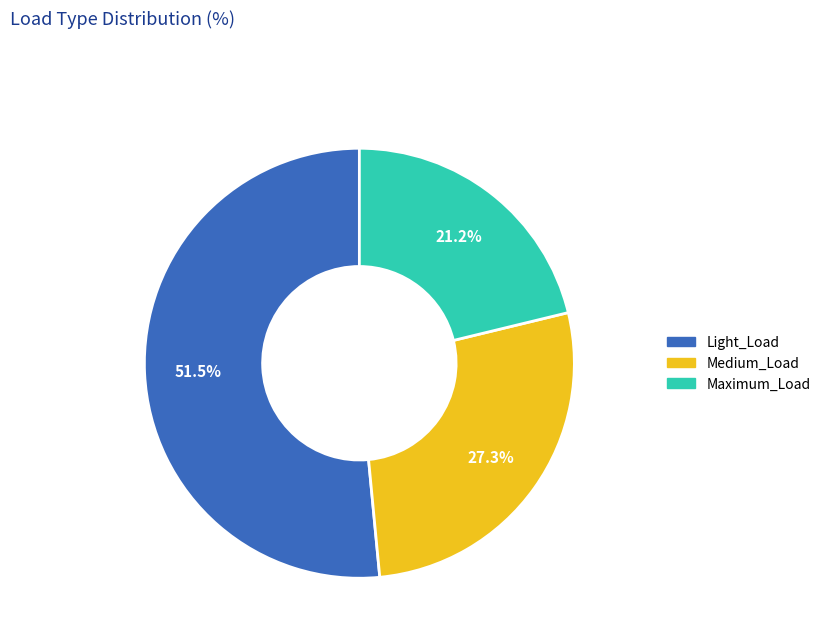

Is there any slice that represents more than half of the pie?

Yes